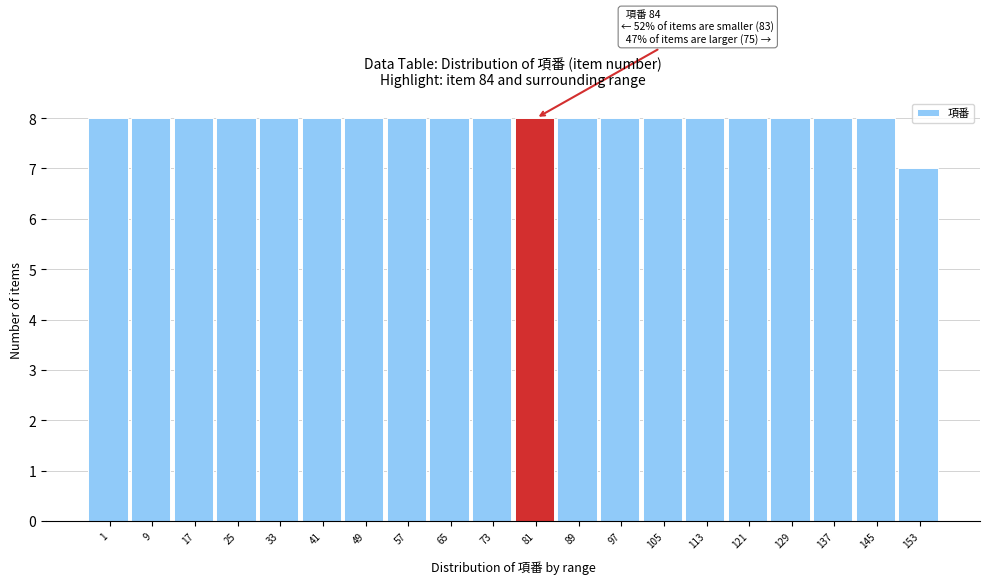

Reading right to left, transcribe all the data shown in this chart.

7	8	8	8	8	8	8	8	8	8	8	8	8	8	8	8	8	8	8	8